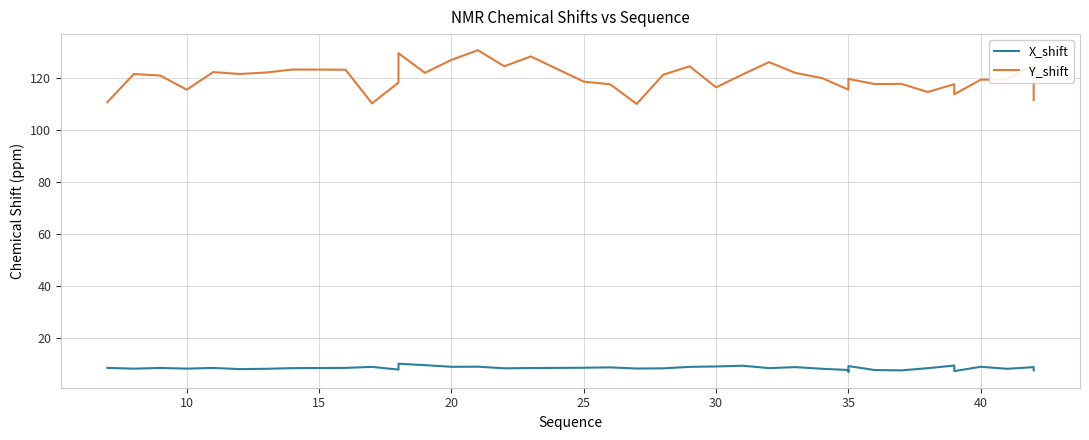

What is the value of the X_shift point at the 14th from the left?

8.8